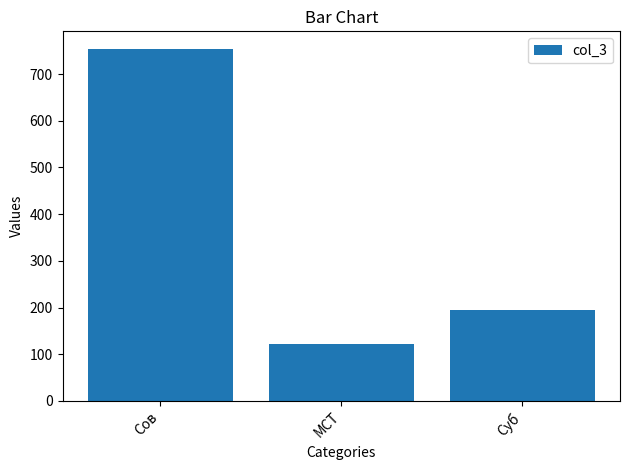

Approximately how many times larger is the value at Сов compared to МСТ?

6.2